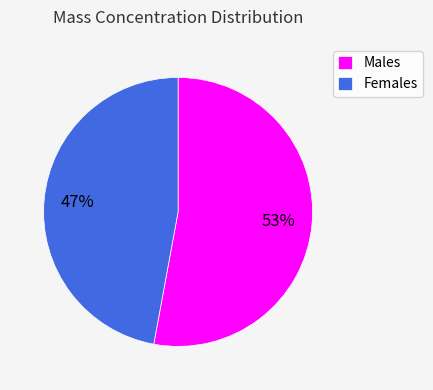

How many segments does this pie chart have?

2